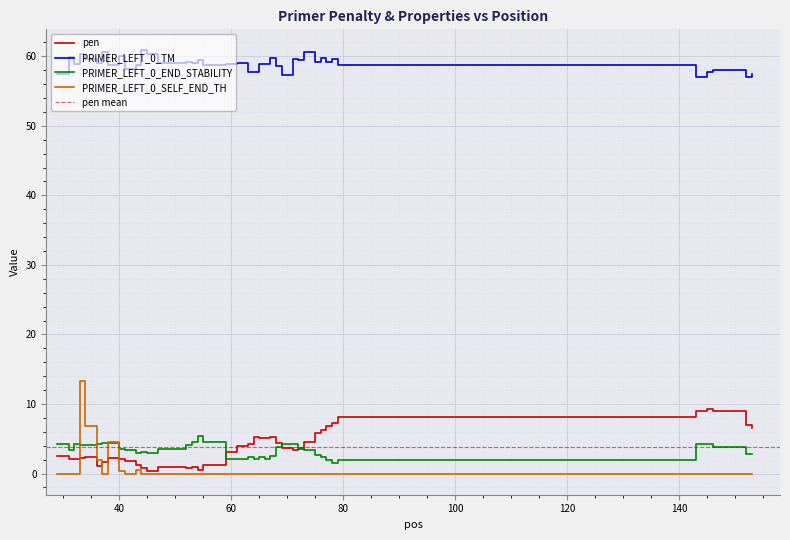

True or false: PRIMER_LEFT_0_TM and pen intersect in this chart.

False